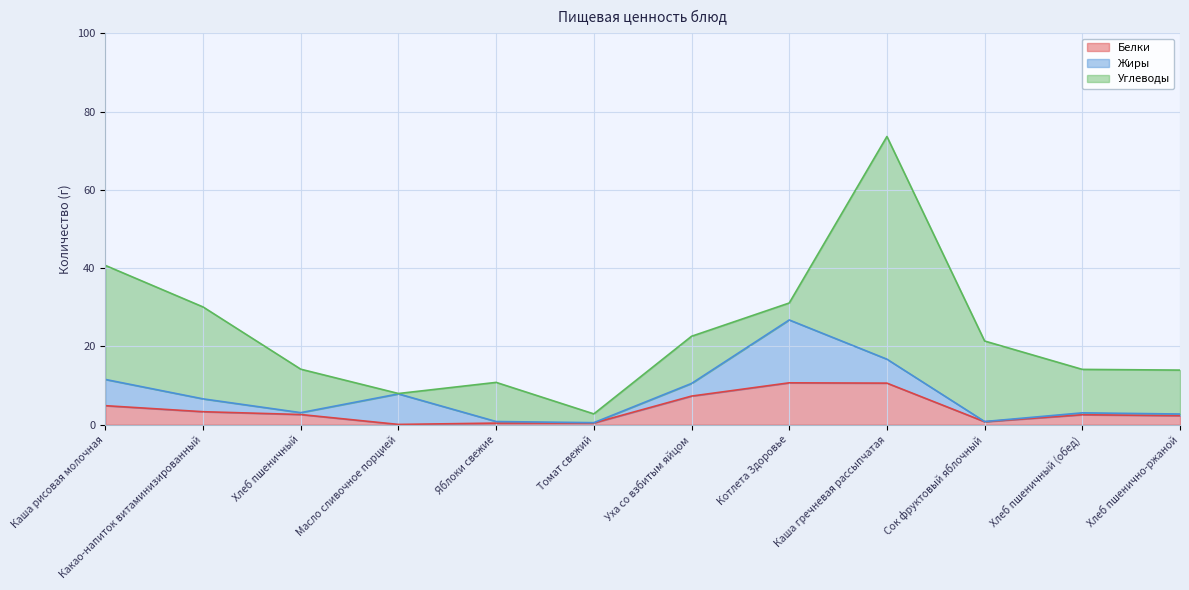

What position from the right is Каша гречневая рассыпчатая?

4